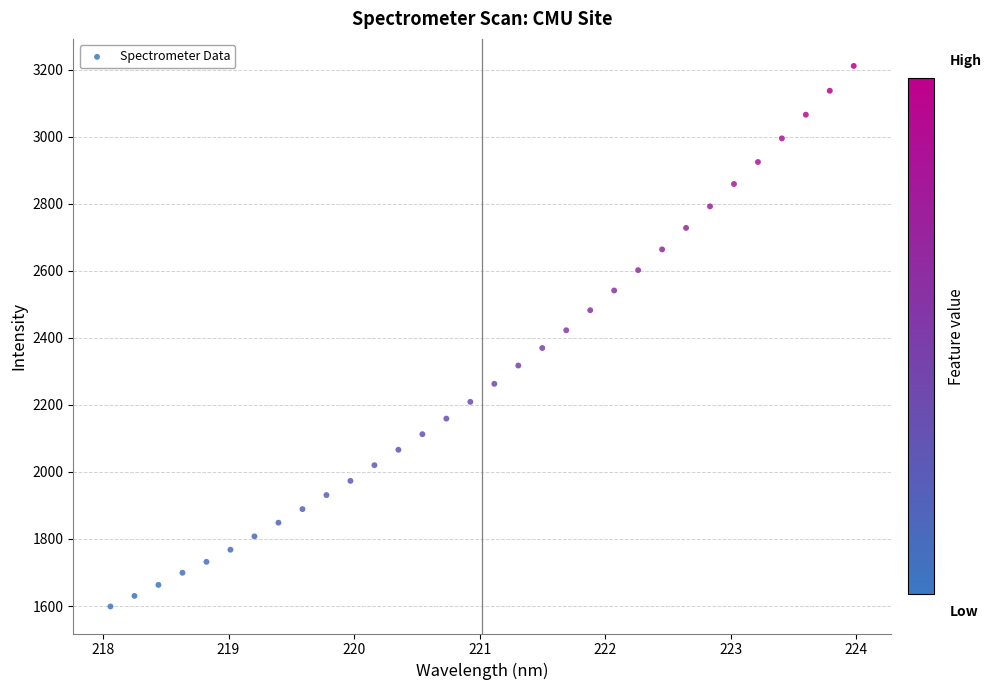

What is the range of Y values (max minus min)?

1612.0